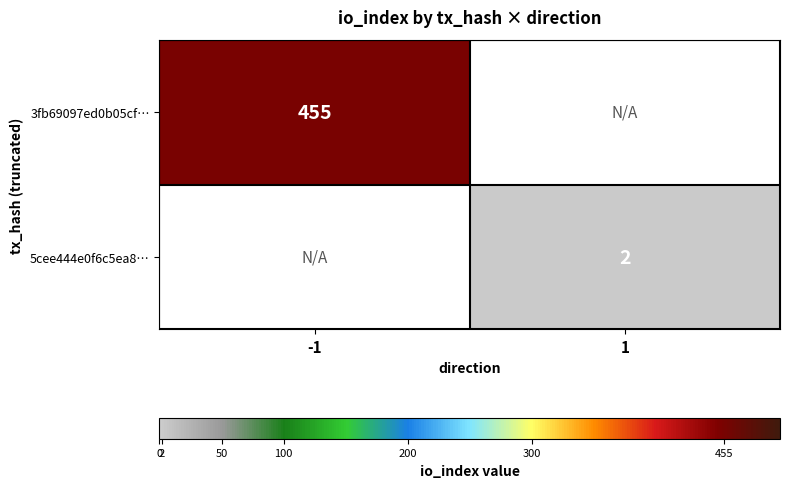

Is the value of 3fb69097ed0b05cf… at -1 greater than the value of 5cee444e0f6c5ea8… at 1?

Yes